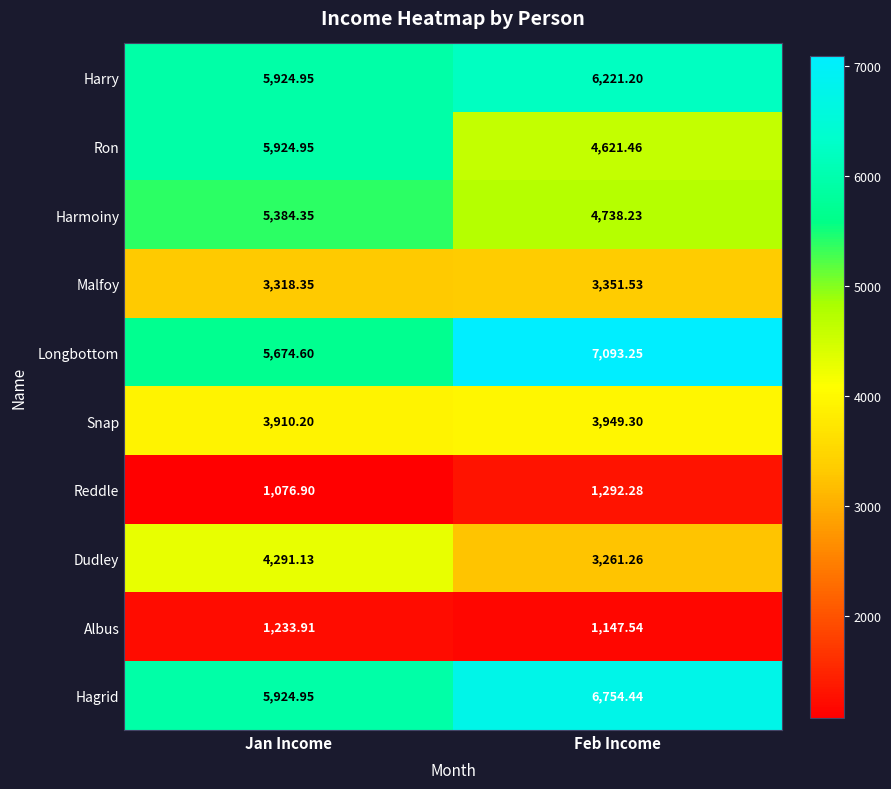

Which series has the widest spread of values?

Longbottom